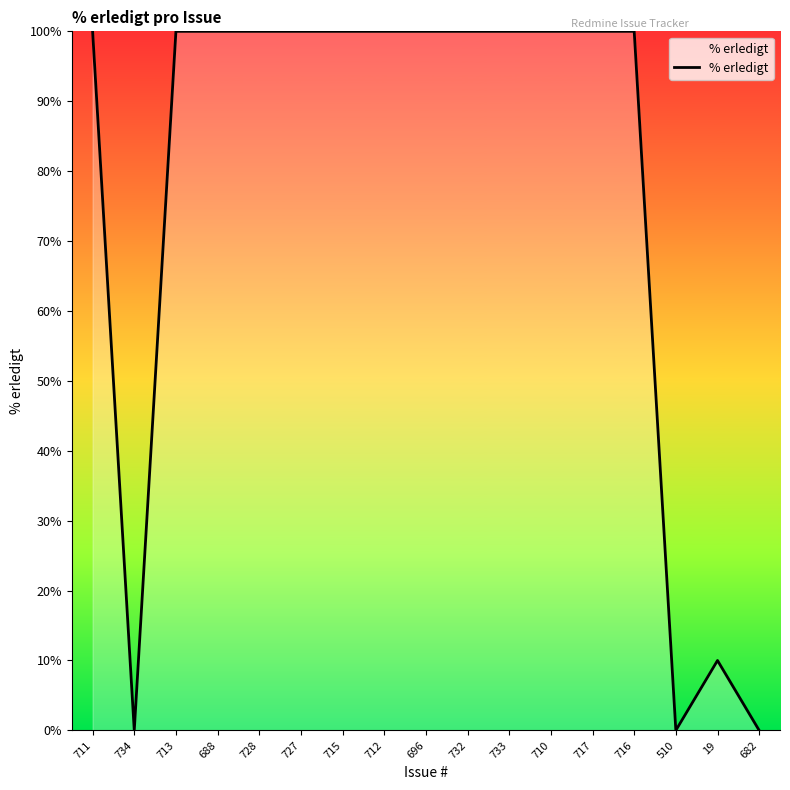

What is the sum of all values?

1310